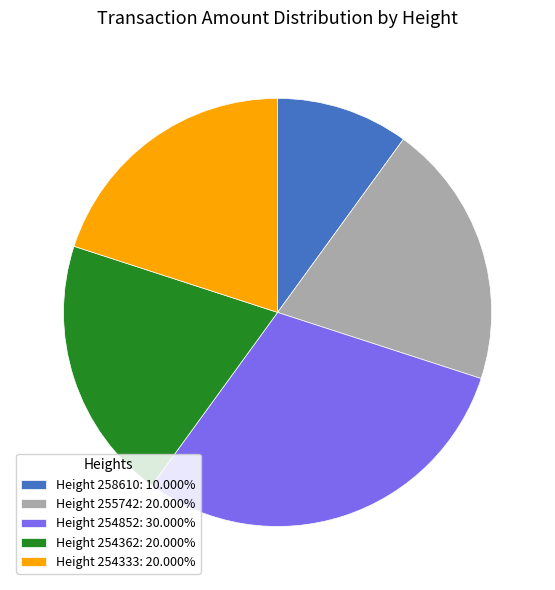

Is there a majority slice in this chart?

No